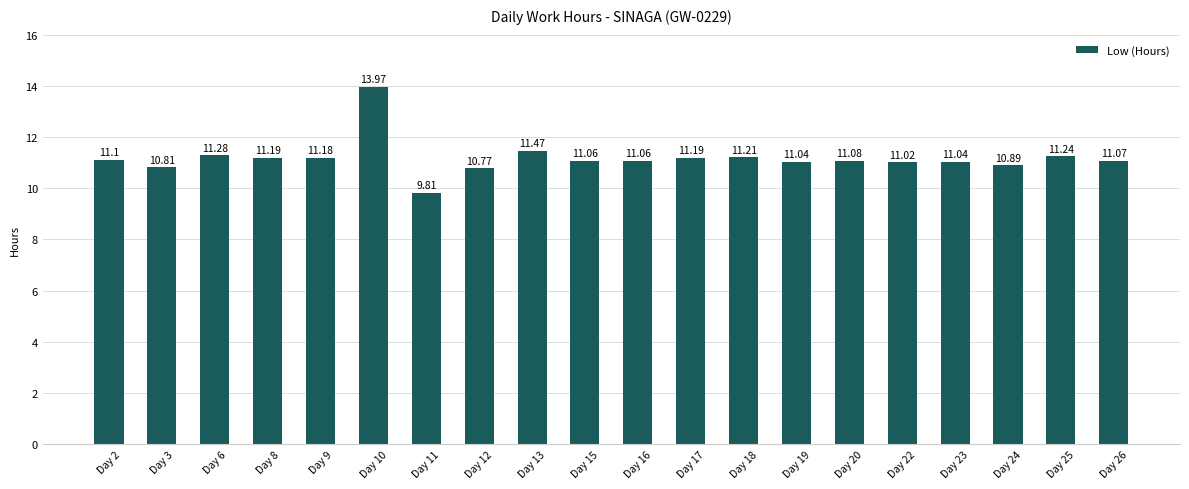

What is the change in value from Day 2 to Day 10?

+2.9